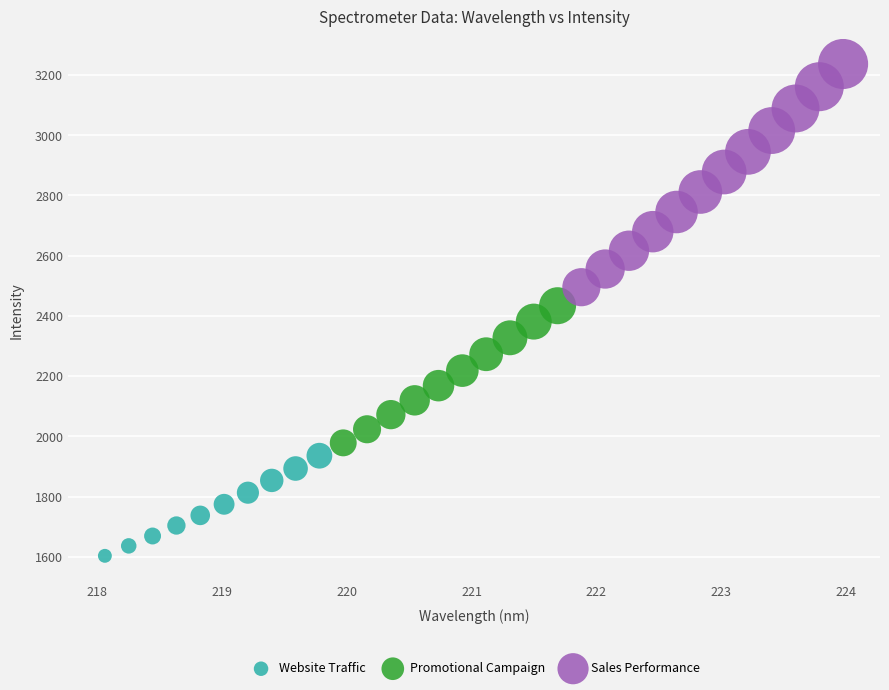

Which series reaches the maximum Y coordinate?

Sales Performance